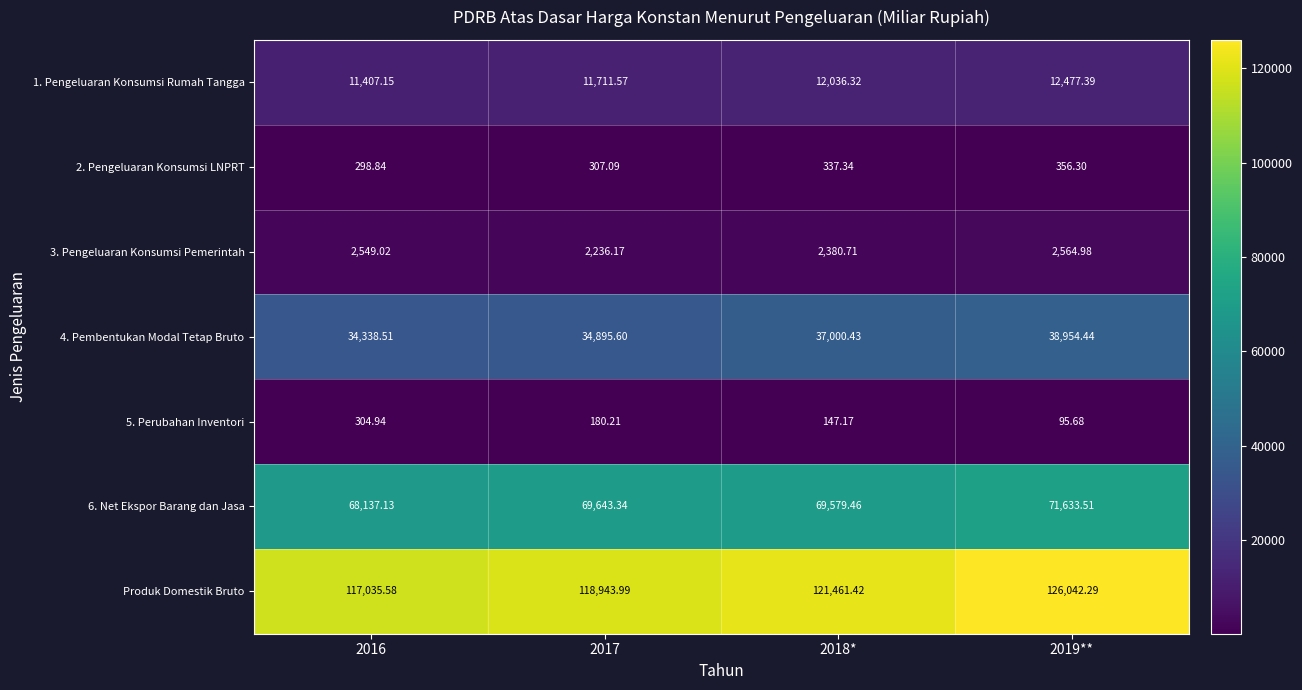

Which series has the widest spread of values?

Produk Domestik Bruto